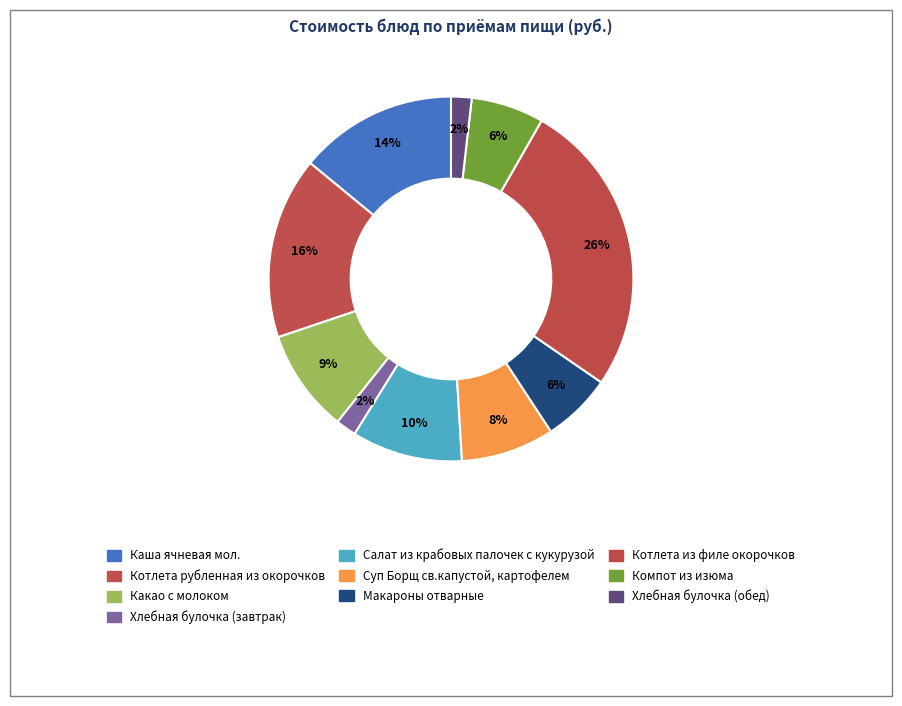

Approximately how many times larger is the value at Хлебная булочка (завтрак) compared to Суп Борщ св.капустой, картофелем?

0.2